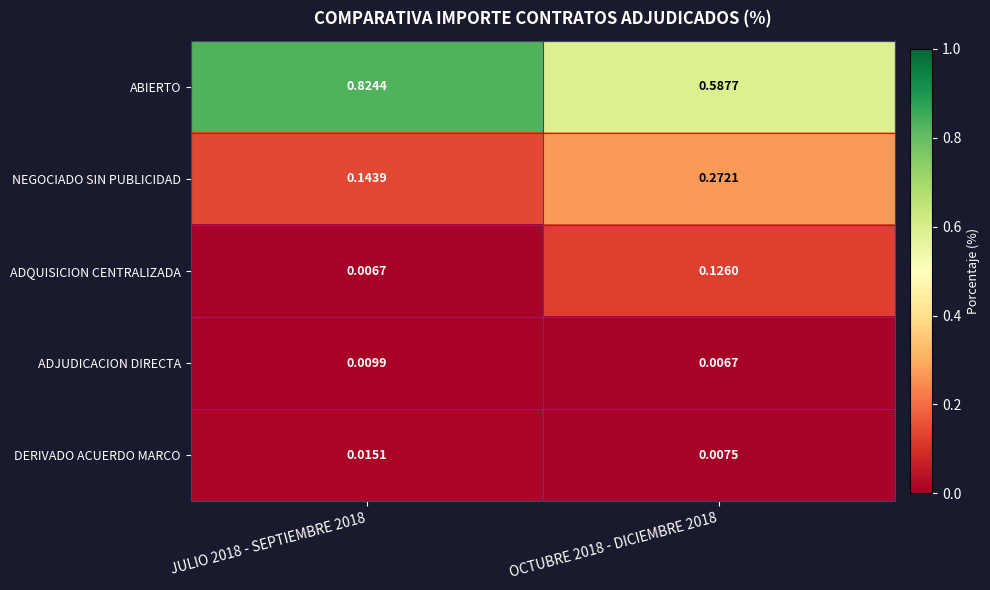

At how many categories does at least one series exceed 0?

2